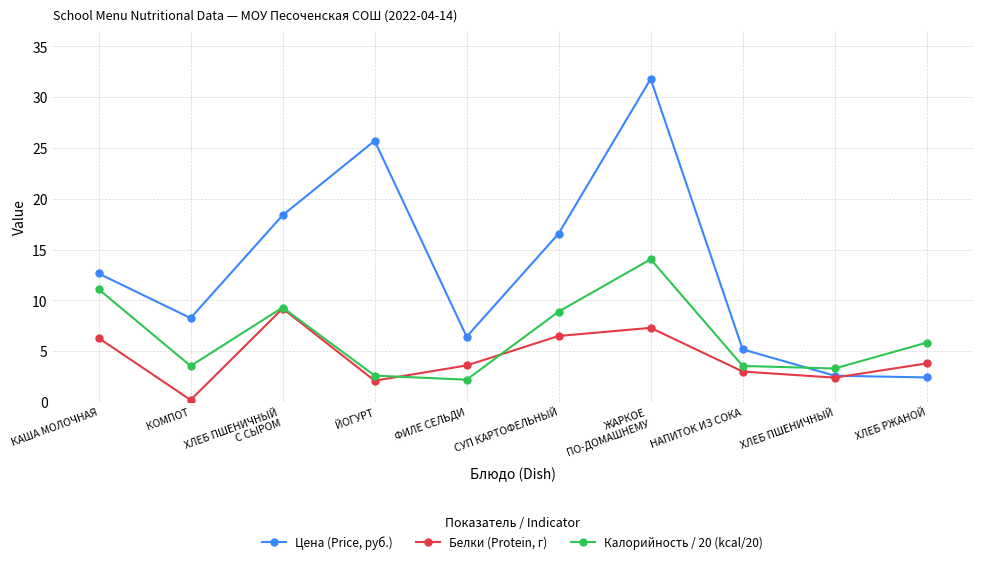

What value does the Белки (Protein, г) series have at ФИЛЕ СЕЛЬДИ?

3.6